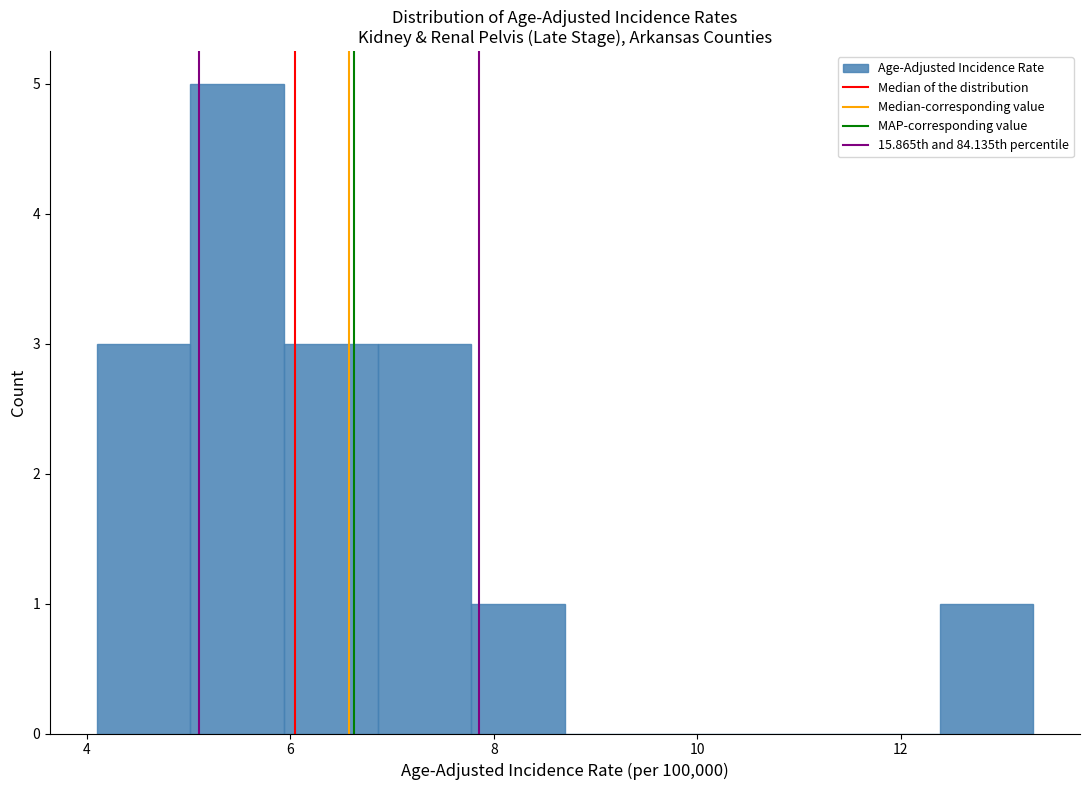

Reading left to right, list every bar in this chart as the range it spans on the x-axis followed by its height. Neither the bar edges nor the heights are printed on the chart, so give them approximately, as read against the axes.

4.10 to 5.02: 3
5.02 to 5.94: 5
5.94 to 6.86: 3
6.86 to 7.78: 3
7.78 to 8.70: 1
8.70 to 9.62: 0
9.62 to 10.54: 0
10.54 to 11.46: 0
11.46 to 12.38: 0
12.38 to 13.30: 1